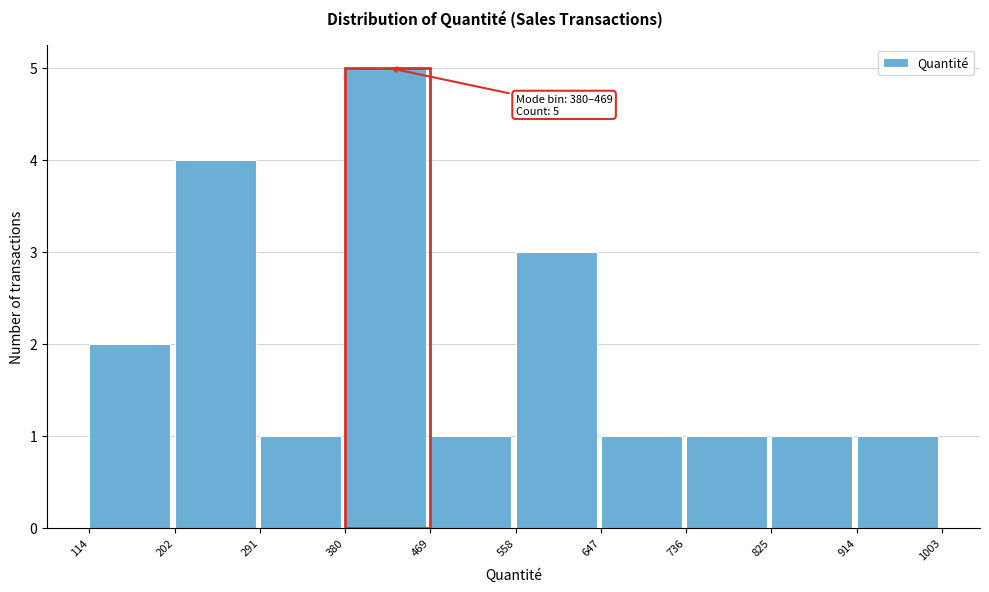

Which range on the x-axis has the tallest bar?

380 to 469